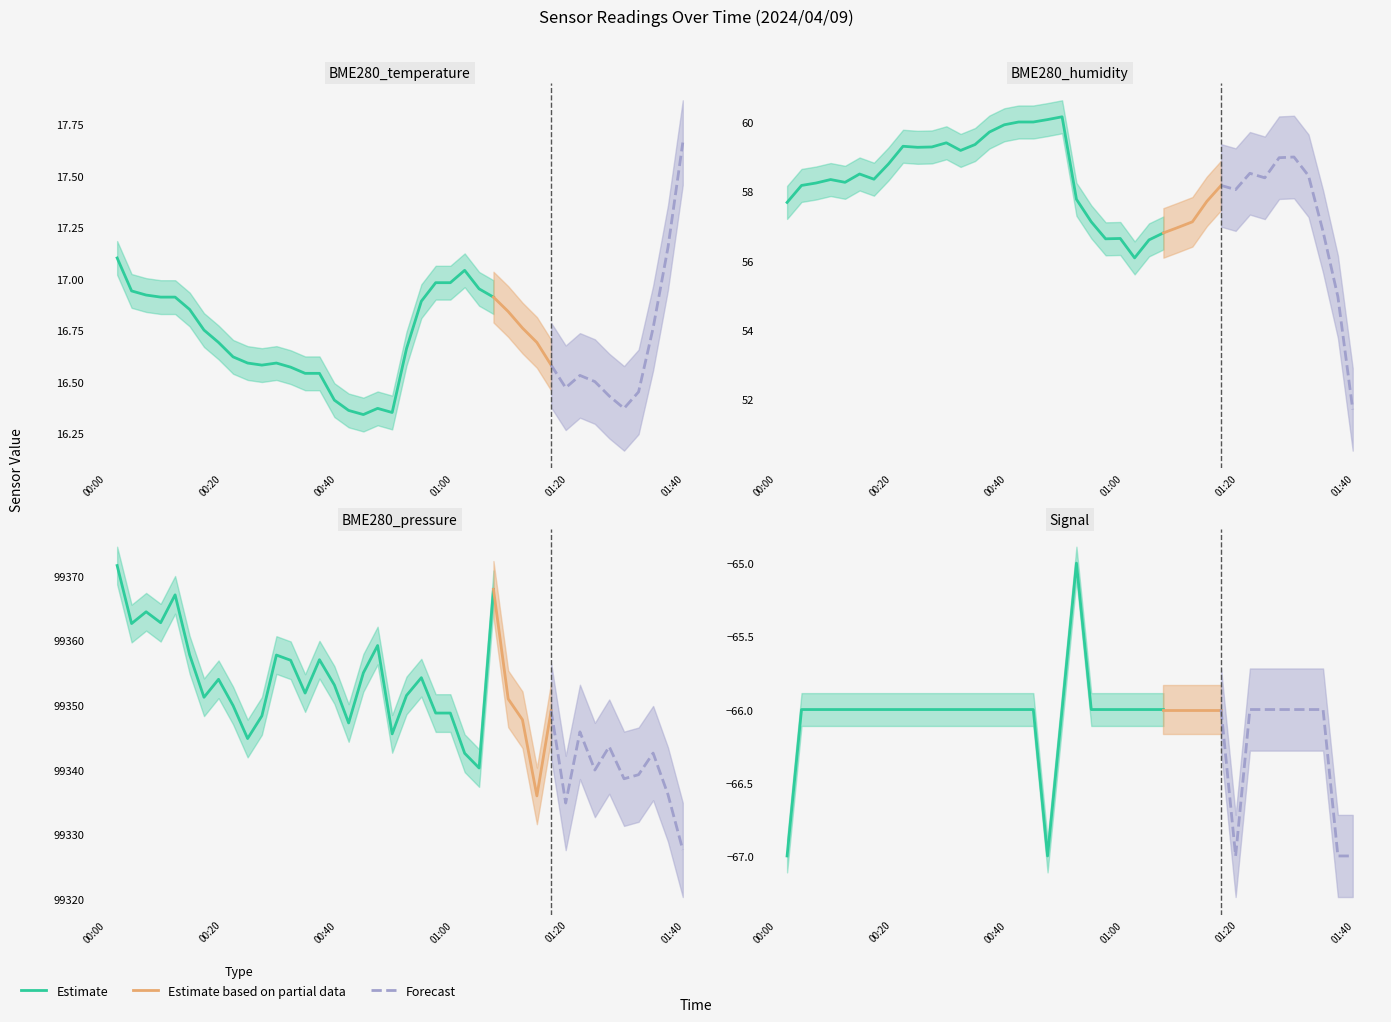

What value does the BME280_humidity series have at 23?

56.6